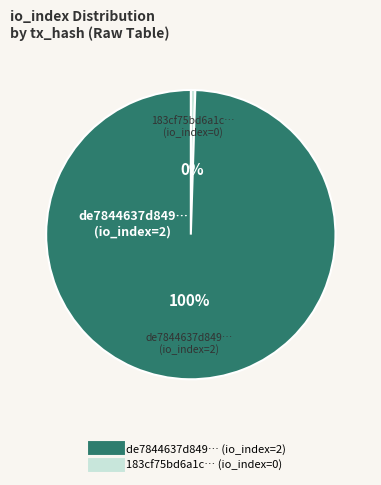

To the nearest percent, what is the average slice percentage?

50%